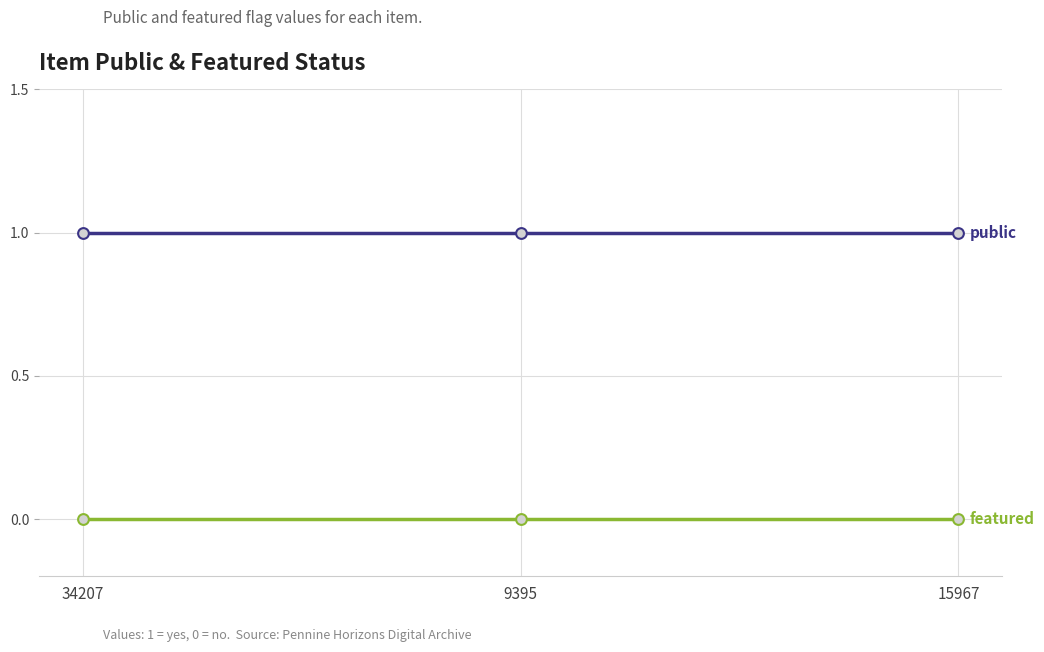

What position from the right is 15967?

1